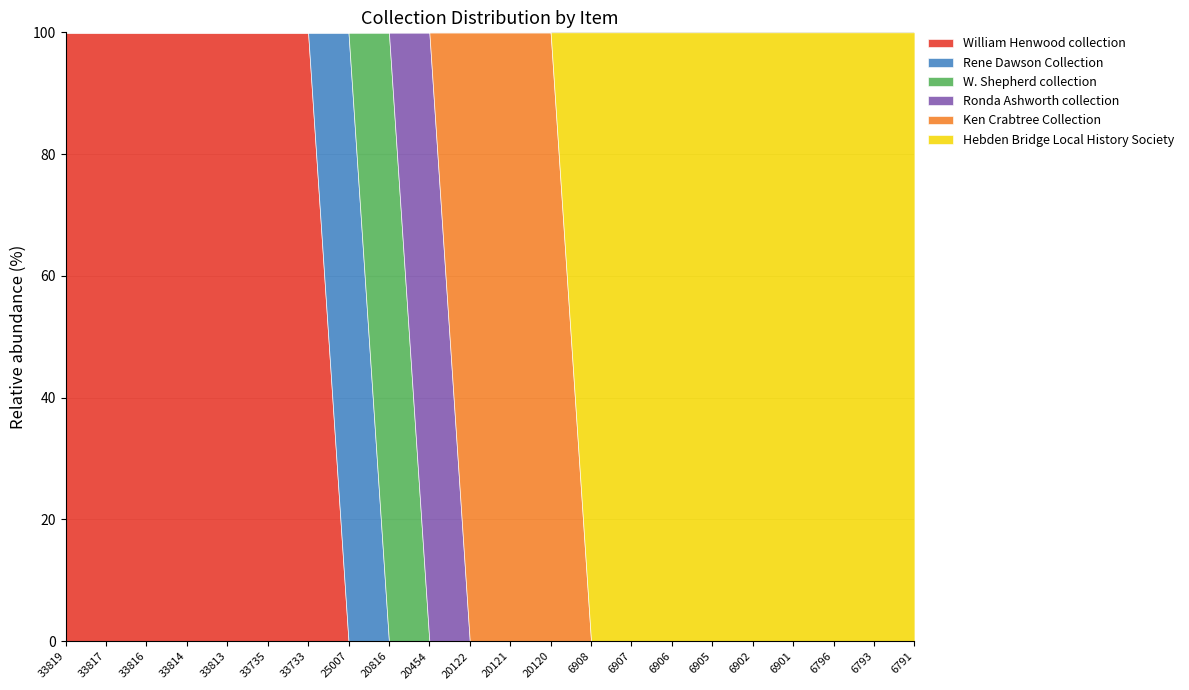

What are all the series names shown in the legend?

William Henwood collection, Rene Dawson Collection, W. Shepherd collection, Ronda Ashworth collection, Ken Crabtree Collection, Hebden Bridge Local History Society